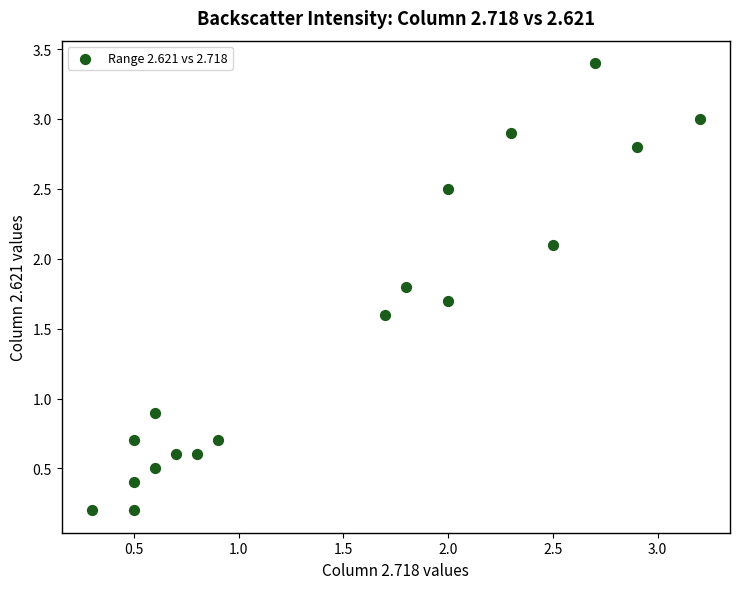

What is the range of X values (max minus min)?

2.9